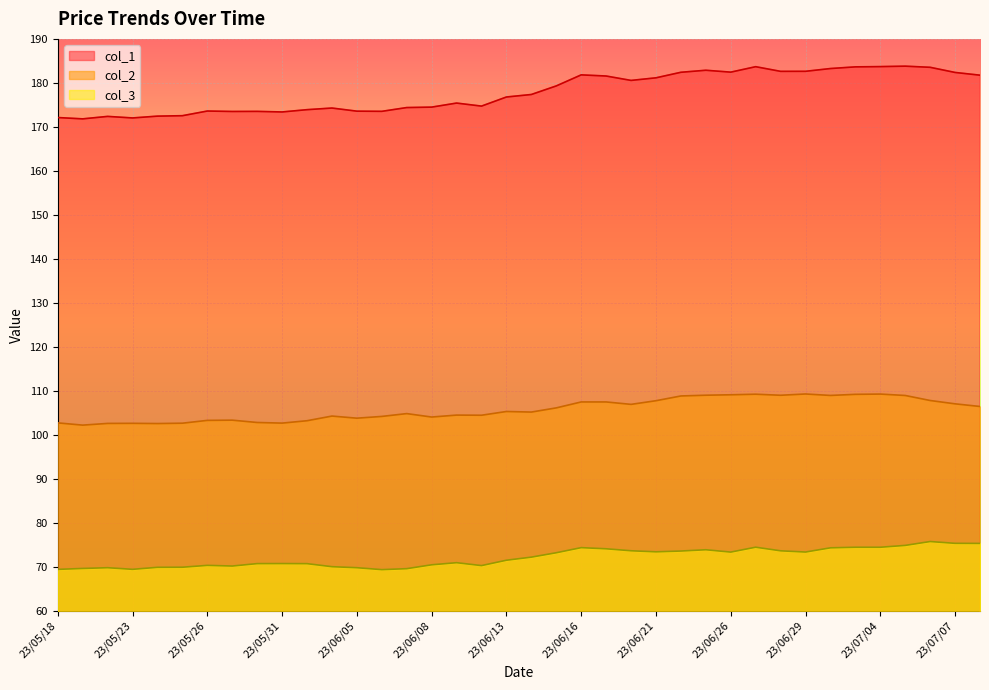

Is it true that col_3 equals 69.4 at 23/05/23?

True